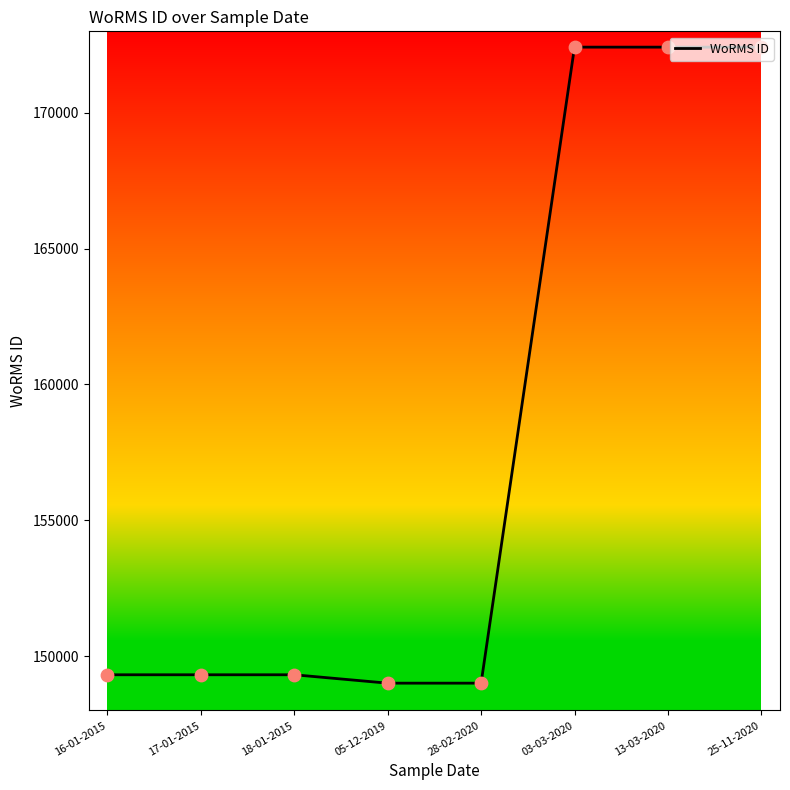

Approximately how many times larger is the value at 16-01-2015 compared to 05-12-2019?

1.0